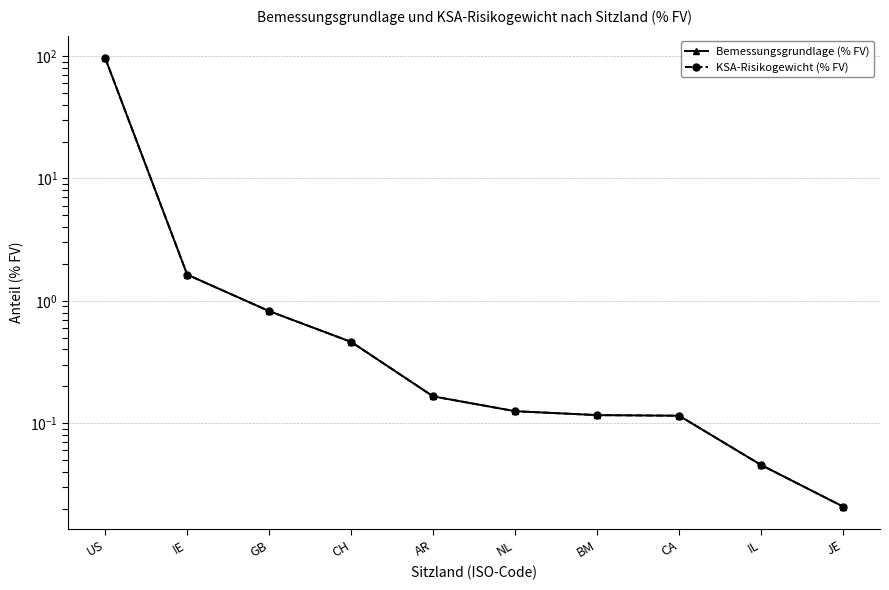

Where is KSA-Risikogewicht (% FV) nearest to the value 48?

IE